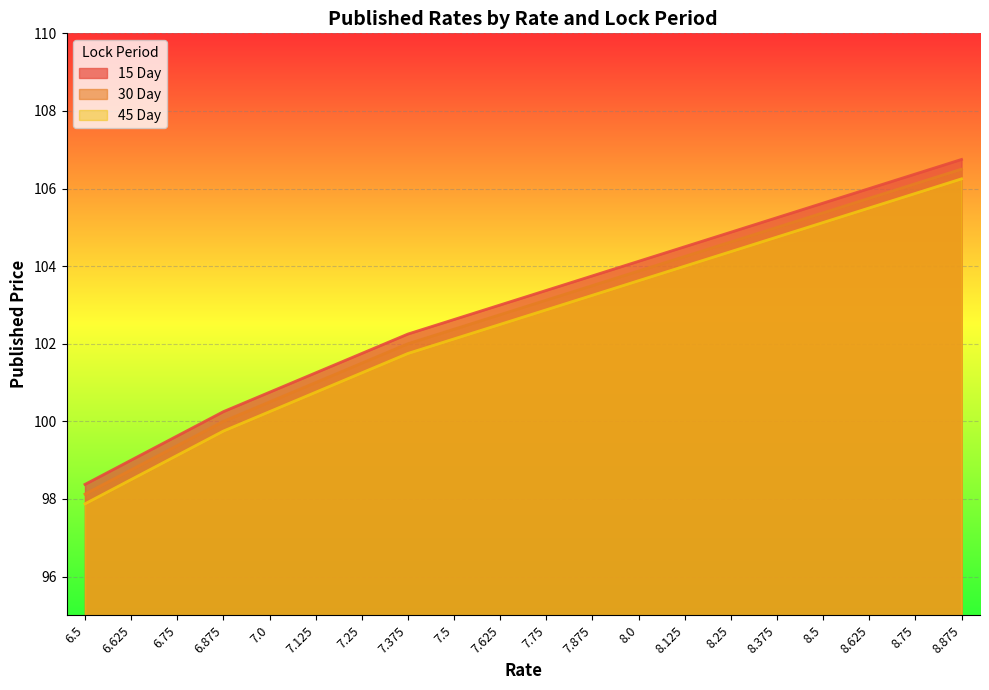

Between 8.5 and 6.75, which is larger?

8.5